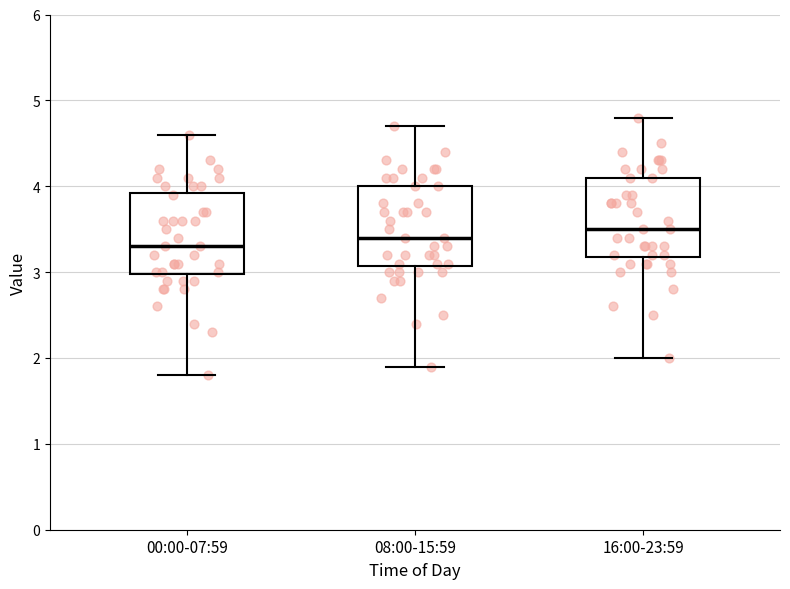

Where does the upper whisker of the box for 16:00-23:59 end on the y-axis? The values are not printed on the chart, so give them approximately, as read against the axis.

4.8